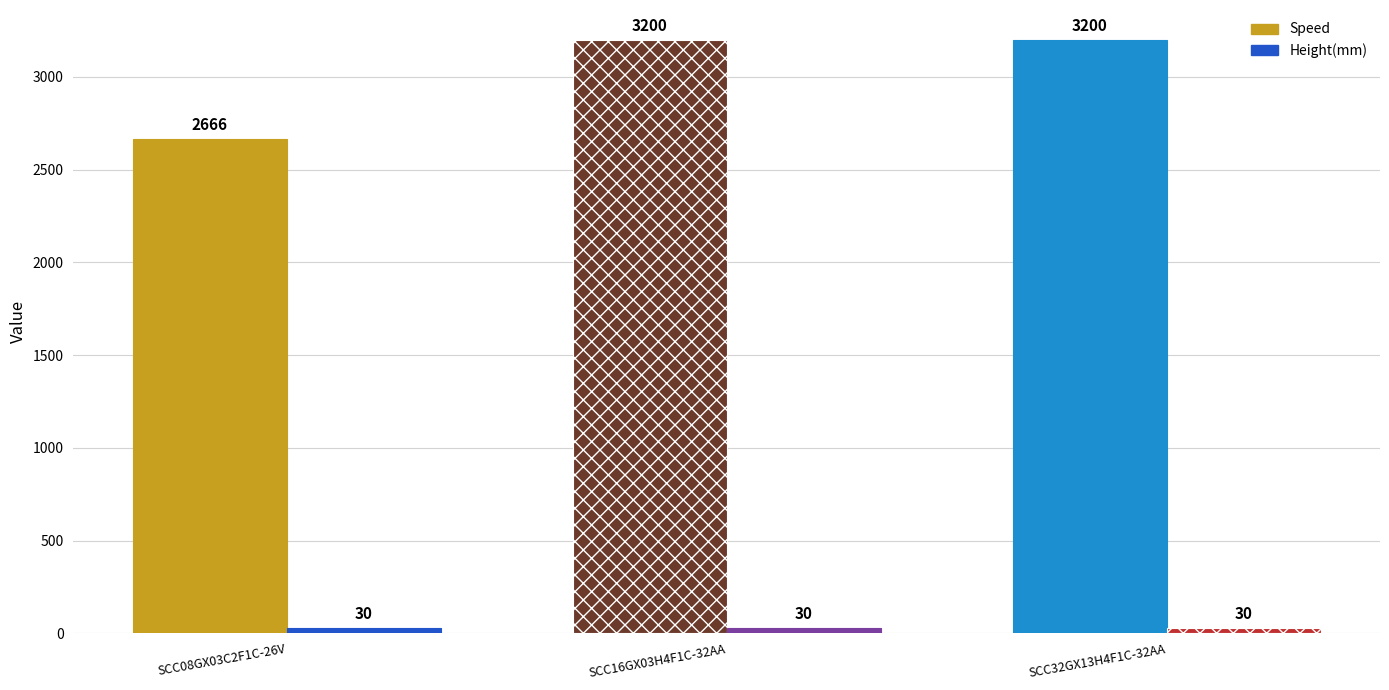

At which category does the chart reach its peak across all series?

SCC16GX03H4F1C-32AA